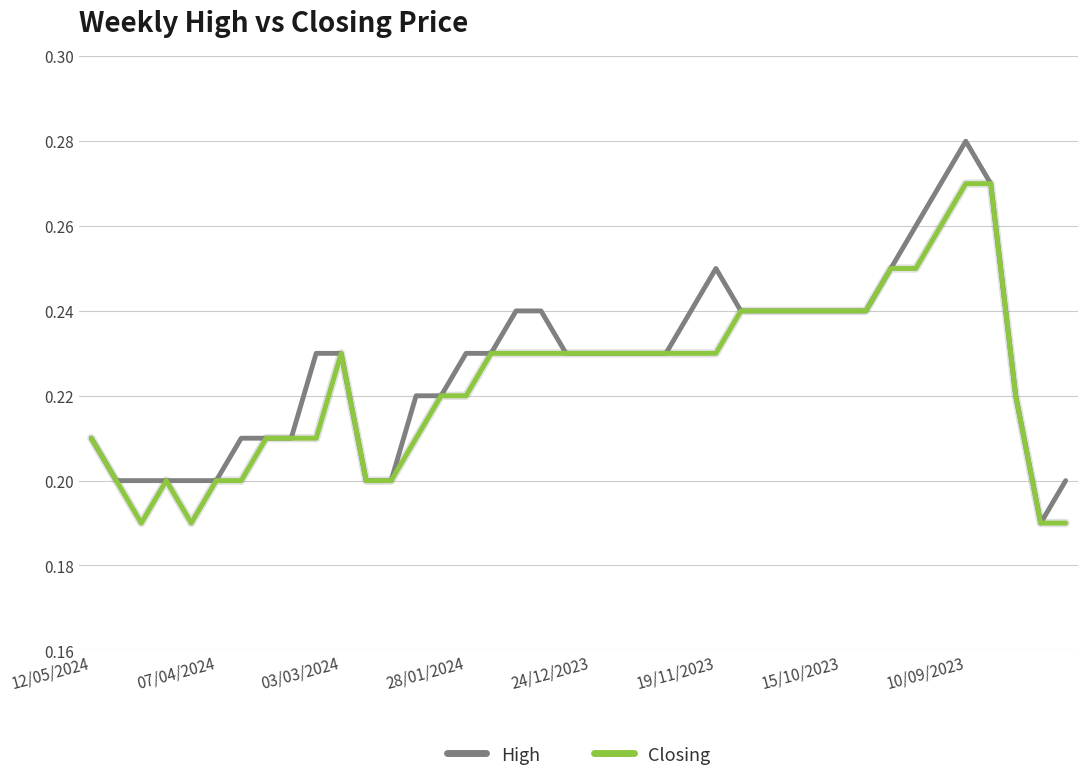

How many lines are shown in the chart?

2